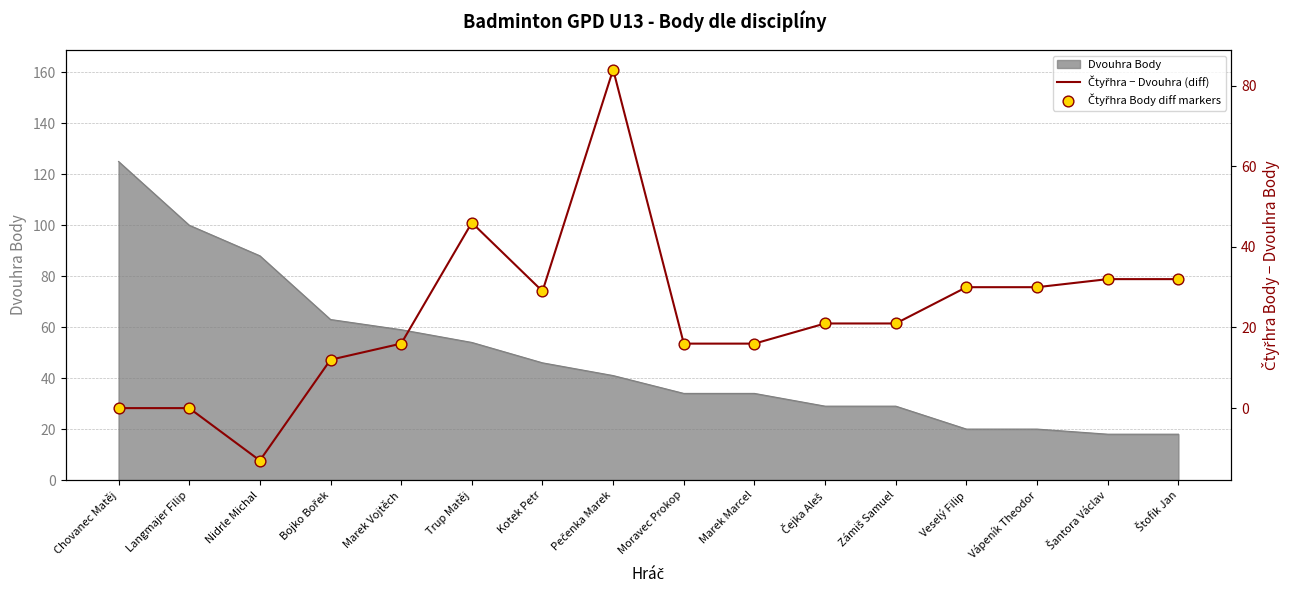

Which series reaches the maximum Y coordinate?

Čtyřhra − Dvouhra (diff)